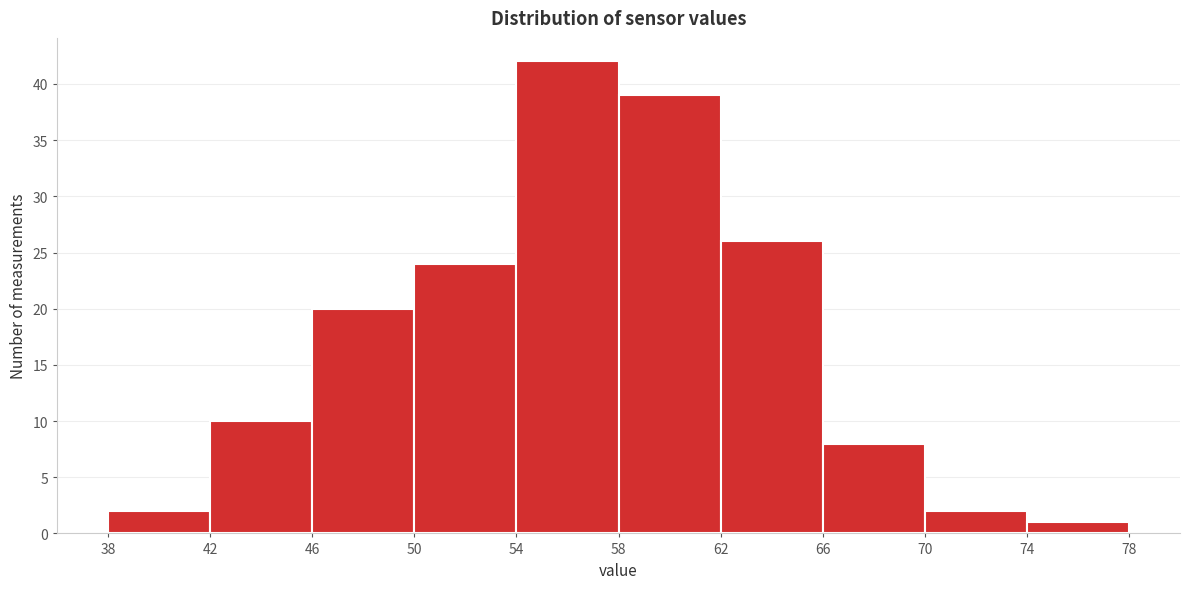

How tall is the bar that spans 58 to 62 on the x-axis? The values are not printed on the chart, so give them approximately, as read against the axis.

39